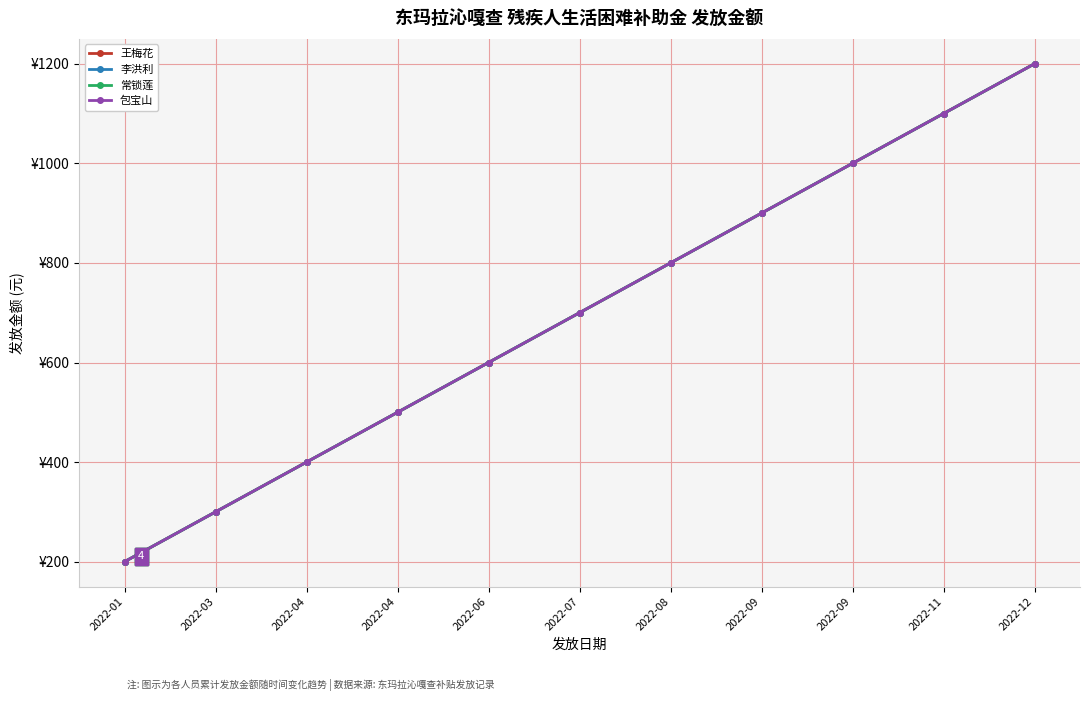

What is the approximate value of 王梅花 at 2022-03?

300